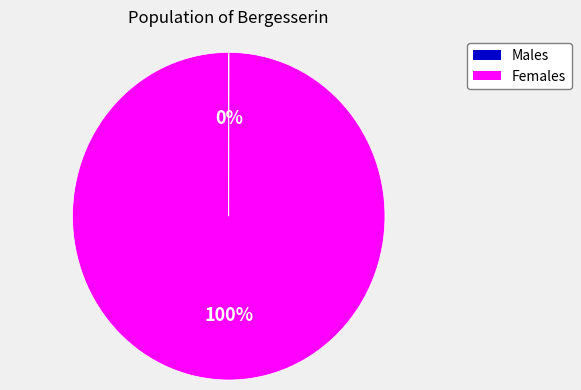

Is there any slice that represents more than half of the pie?

Yes